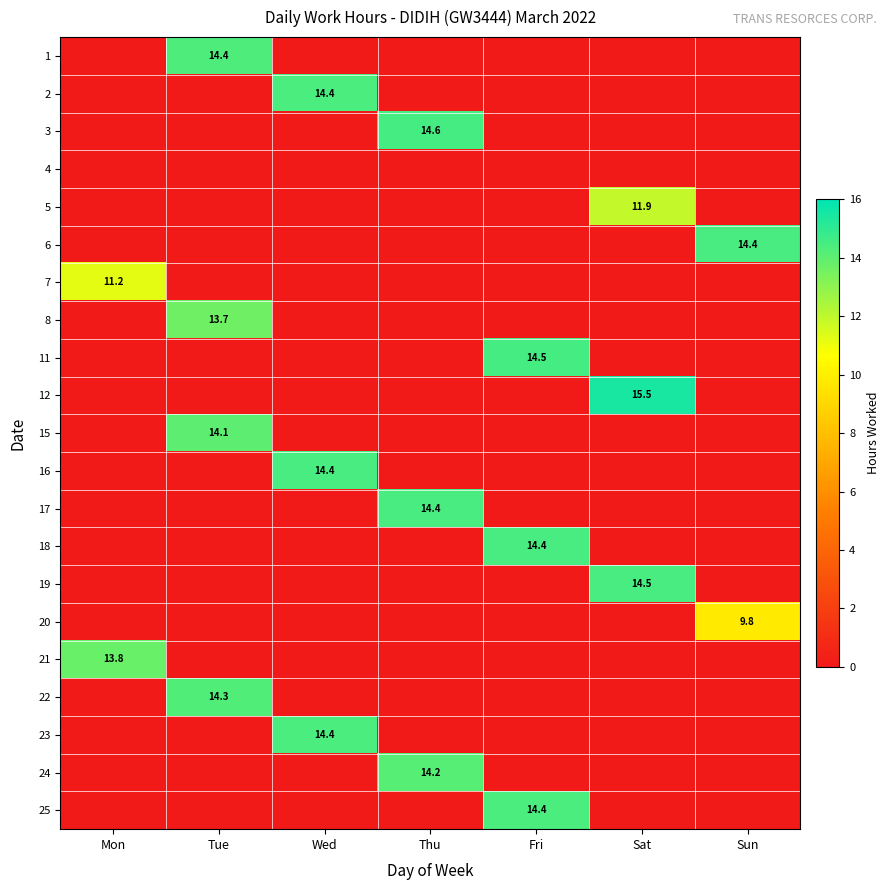

The value of 18 at Fri is 14.4. True or false?

True